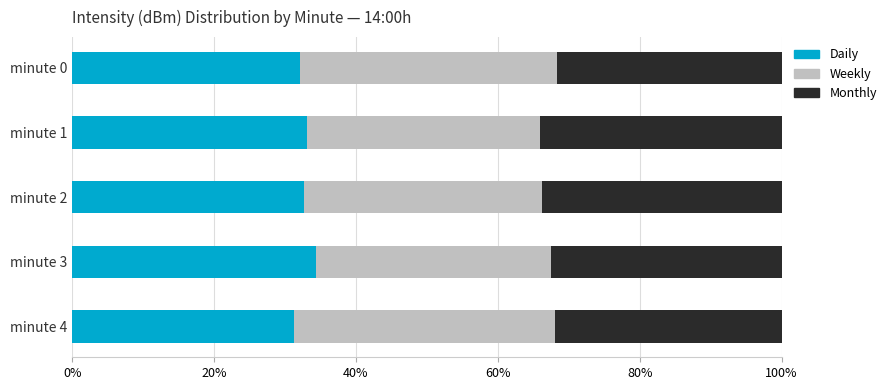

What are all the series names shown in the legend?

Daily, Weekly, Monthly